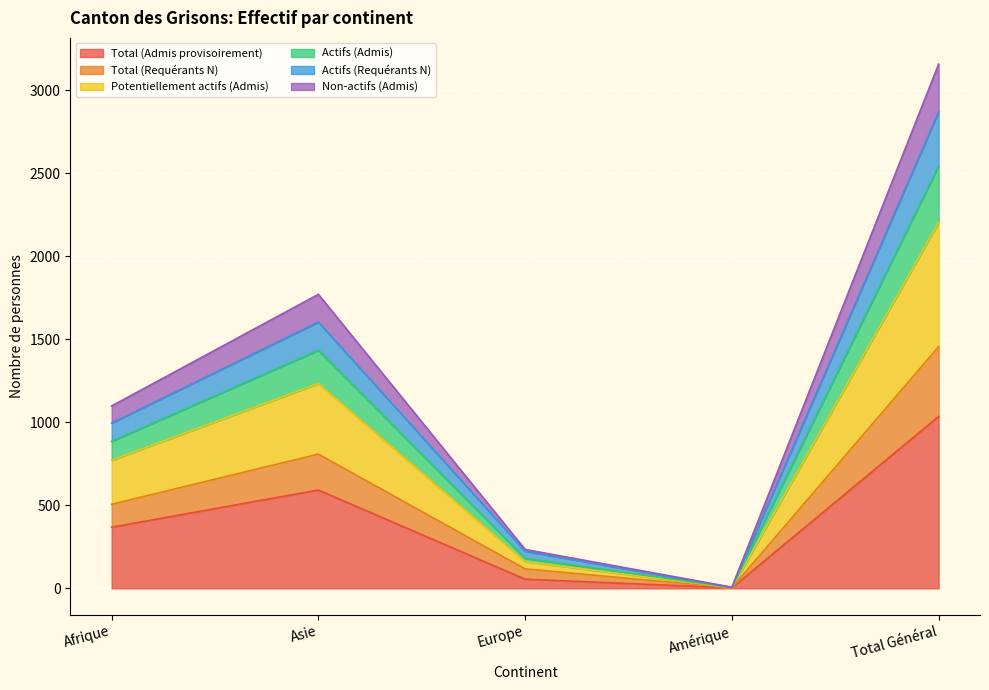

At which label does Potentiellement actifs (Admis) reach its peak?

Total Général